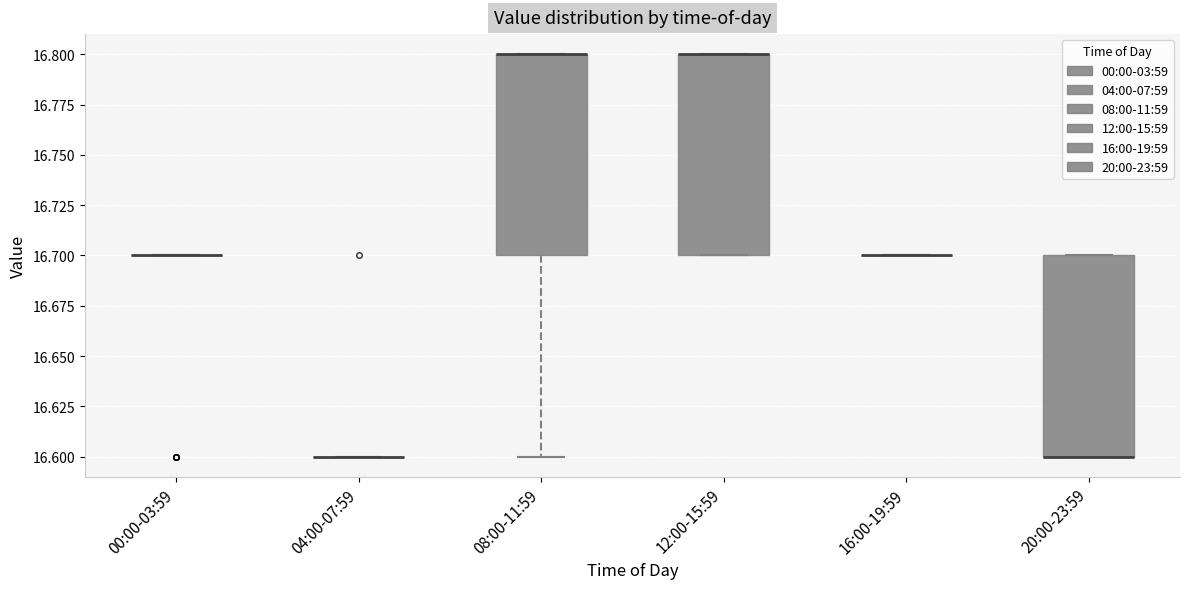

Reading left to right, read every box against the y-axis: the position of its median line, the range the box covers, and the ends of its whiskers. The values are not printed on the chart, so give them approximately, as read against the axis.

00:00-03:59: box collapsed to a line at 16.7, whiskers 16.7 to 16.7
04:00-07:59: box collapsed to a line at 16.6, whiskers 16.6 to 16.6
08:00-11:59: median 16.8 (drawn on the box's upper edge), box 16.7 to 16.8, whiskers 16.6 to 16.8
12:00-15:59: median 16.8 (drawn on the box's upper edge), box 16.7 to 16.8, whiskers 16.7 to 16.8
16:00-19:59: box collapsed to a line at 16.7, whiskers 16.7 to 16.7
20:00-23:59: median 16.6 (drawn on the box's lower edge), box 16.6 to 16.7, whiskers 16.6 to 16.7